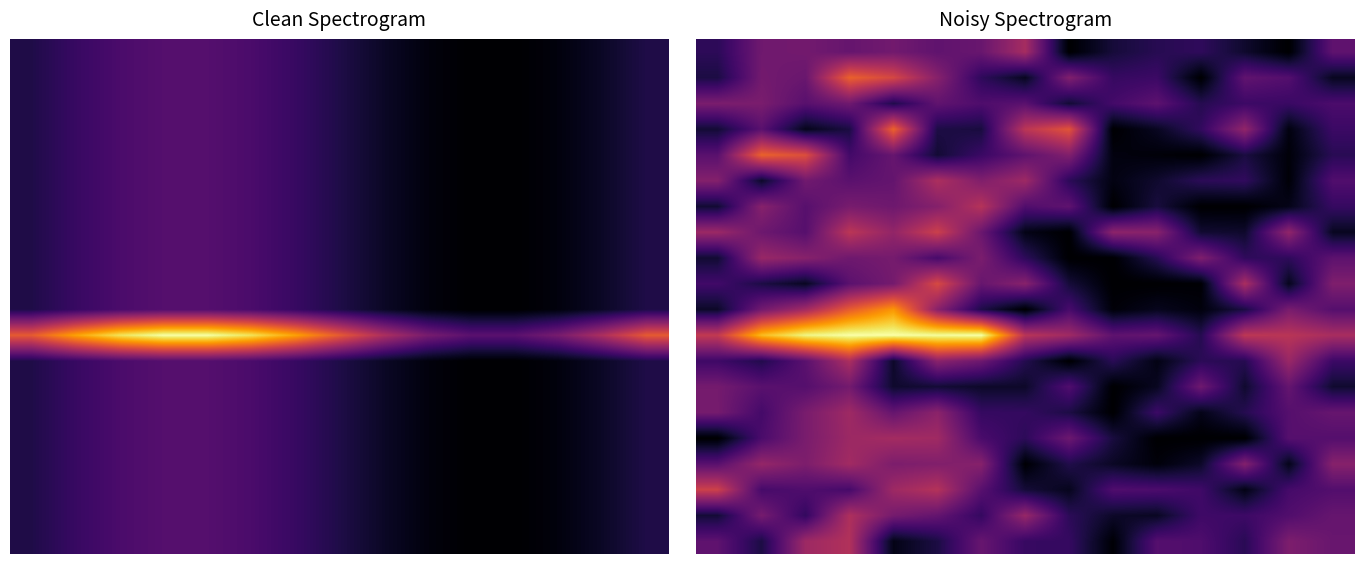

What is the maximum value shown in the chart?

1.0